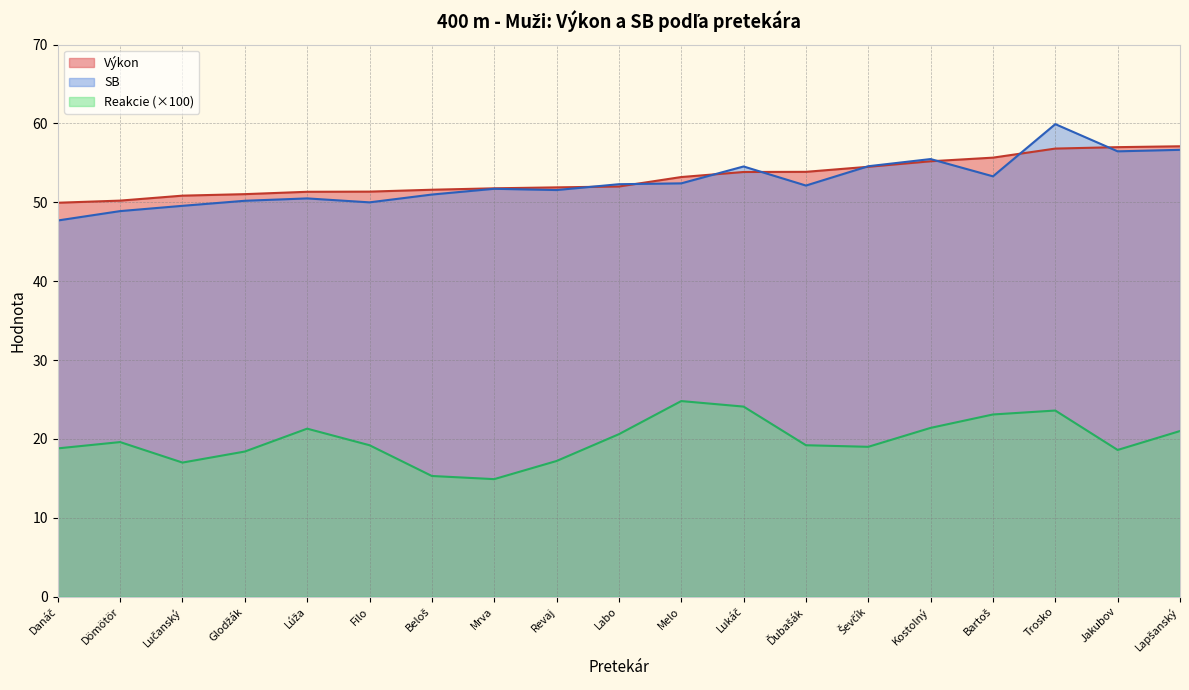

True or false: SB has a value of 26.0 at Labo.

False